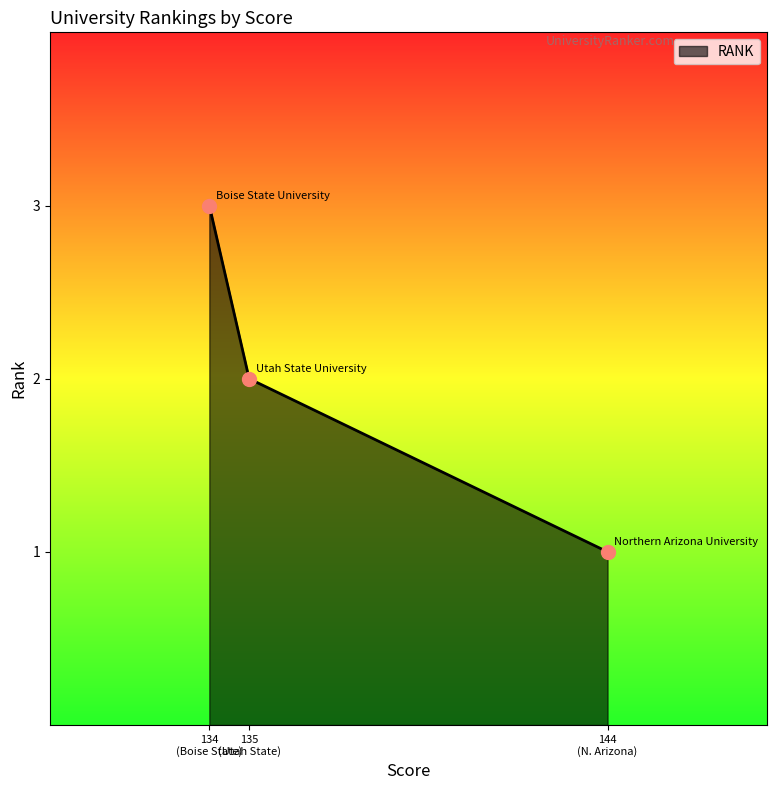

What is the sum of all values?

6